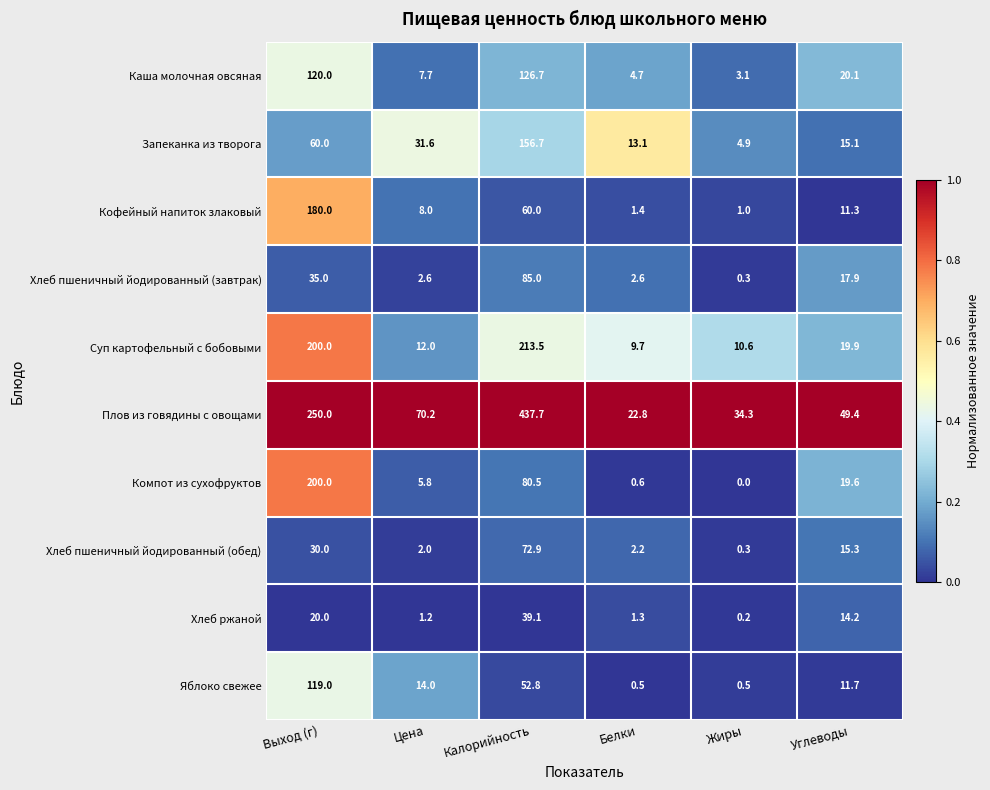

Where does the Хлеб ржаной series first go above 14?

Выход (г)